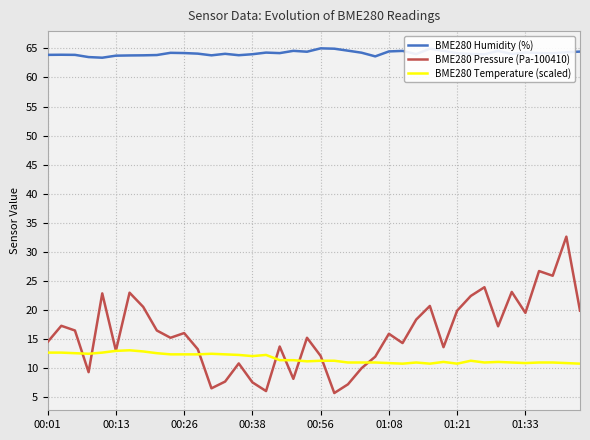

Which series has the largest range (max minus min)?

BME280 Pressure (Pa-100410)